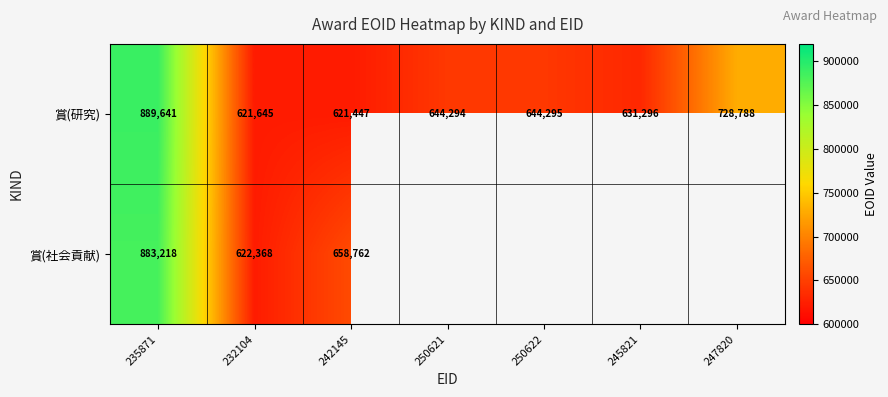

Is it true that 賞(社会貢献) equals 203419.6 at 235871?

False